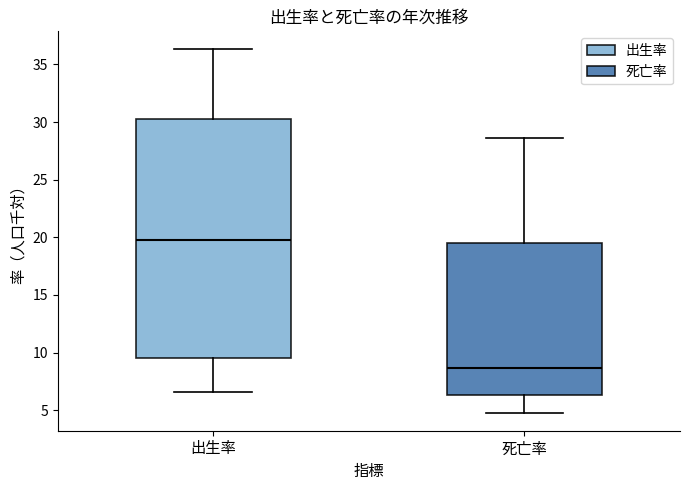

Reading left to right, transcribe this box plot: for each box, give where its median line is, the range the box spans, and where its two whiskers end, as read against the y-axis. The values are not printed on the chart, so give them approximately, as read against the axis.

出生率: median 20.0, box 9.5 to 30.5, whiskers 6.5 to 36.5
死亡率: median 8.5, box 6.5 to 19.5, whiskers 5.0 to 28.5